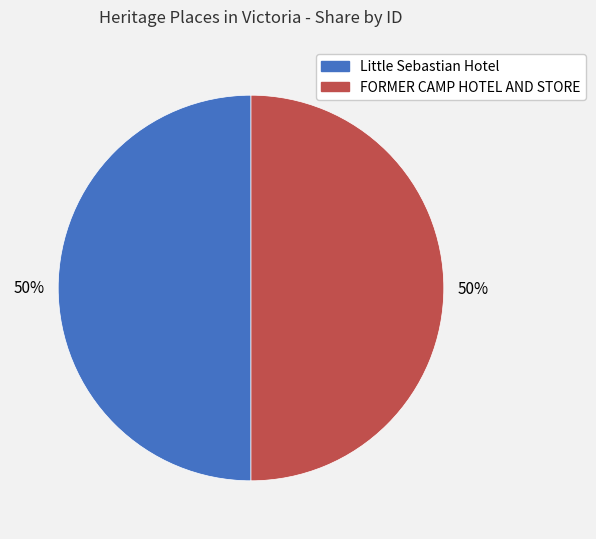

To the nearest percent, what portion does Little Sebastian Hotel represent?

50%